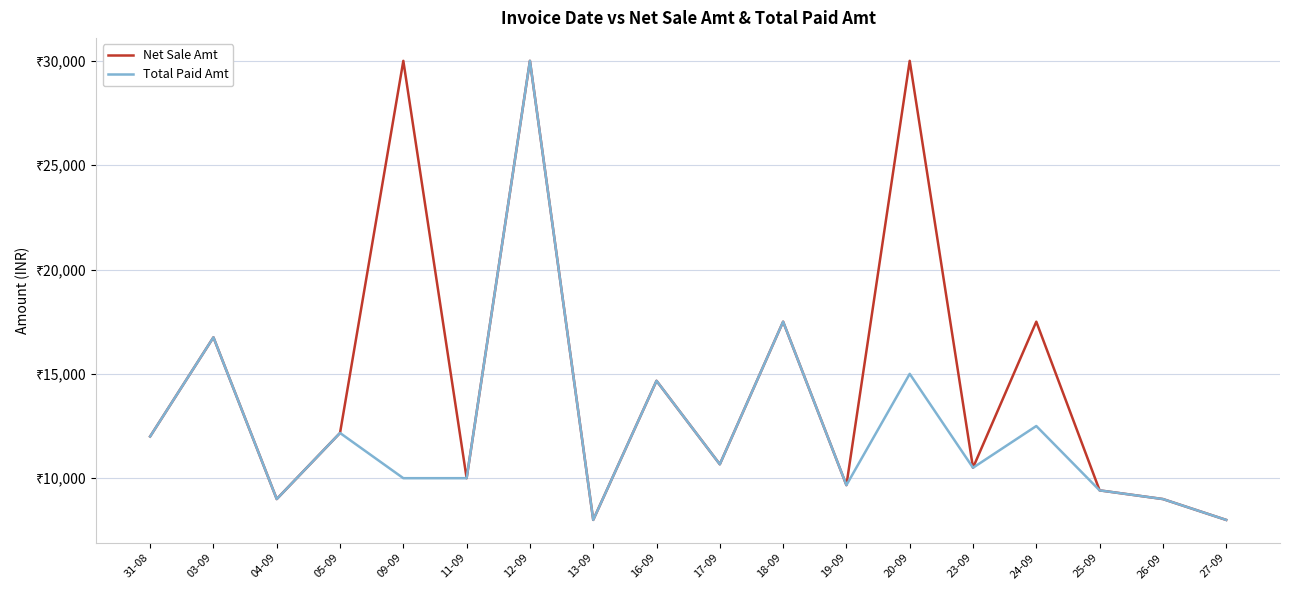

What are all the series names shown in the legend?

Net Sale Amt, Total Paid Amt